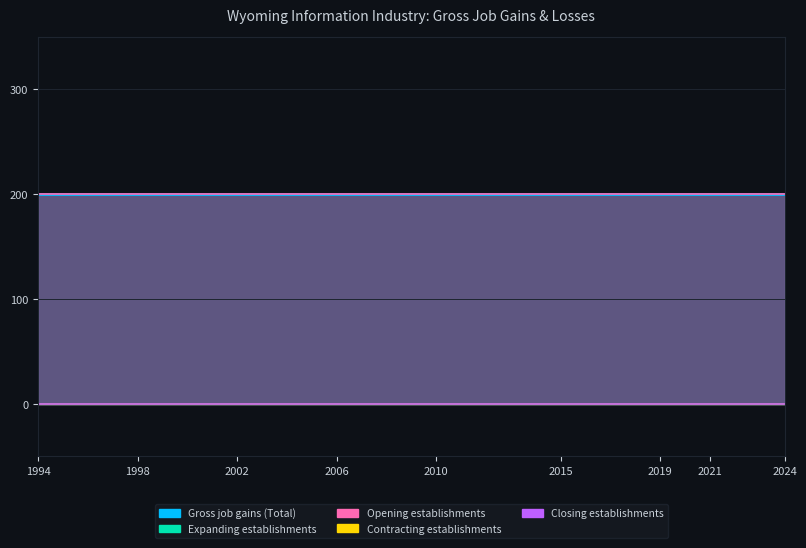

Count the number of data series in this chart.

5